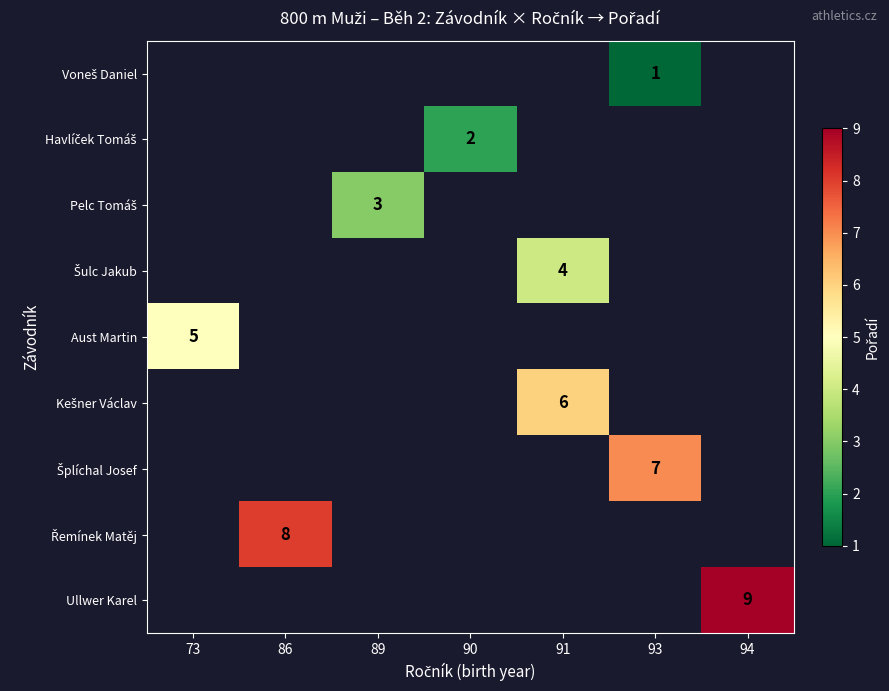

The value of Ullwer Karel at 94 is 9. True or false?

True